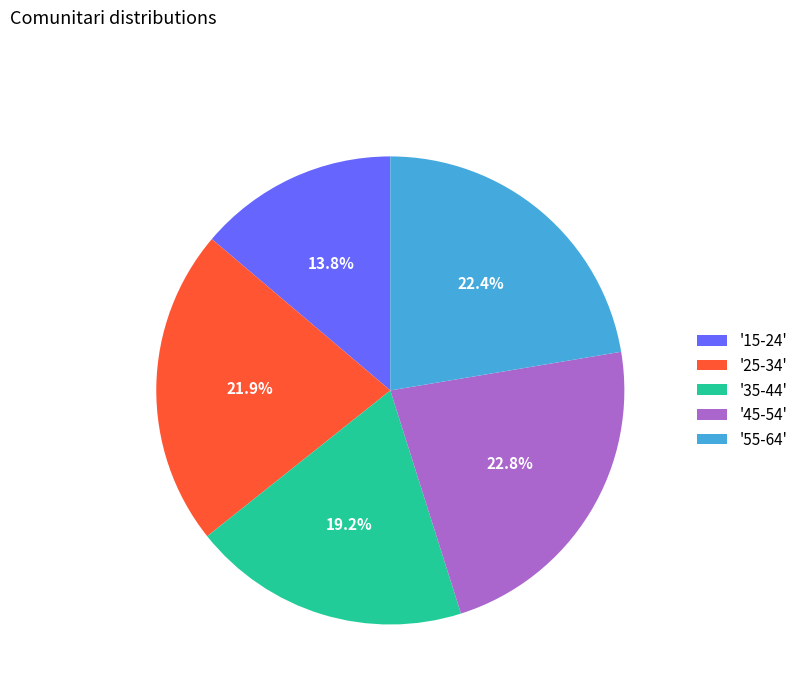

Count the number of slices in the pie.

5